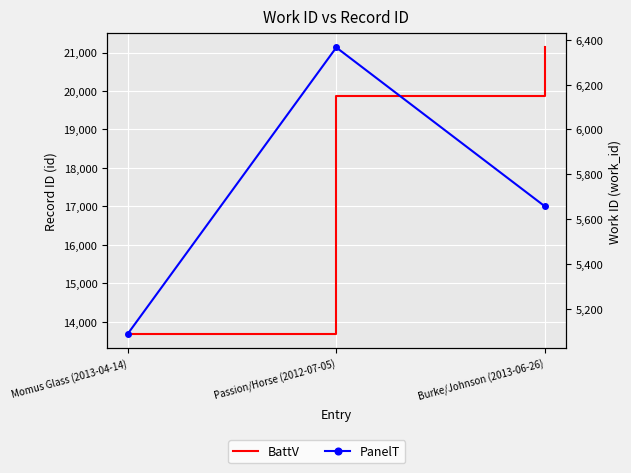

What is the difference between the highest and lowest values at Momus Glass (2013-04-14)?

8599